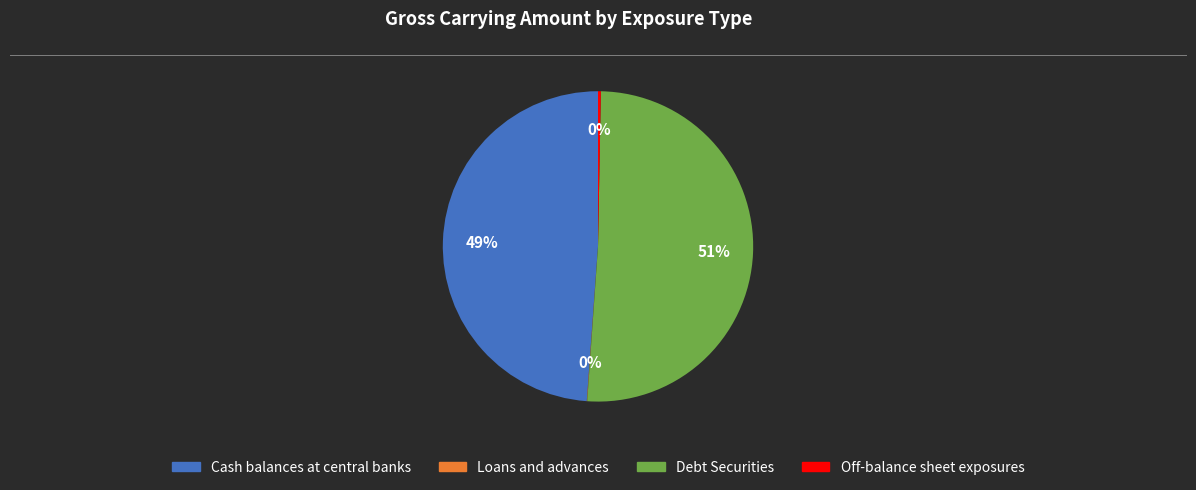

Which category has the biggest portion of the pie?

Debt Securities